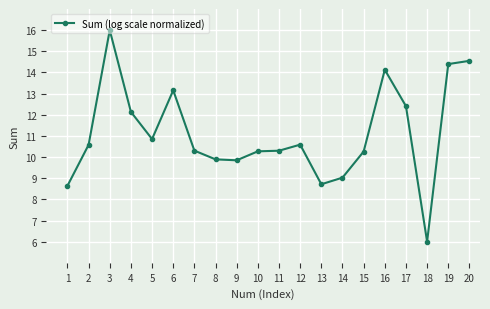

What is the value of the 5th point from the left?

10.9